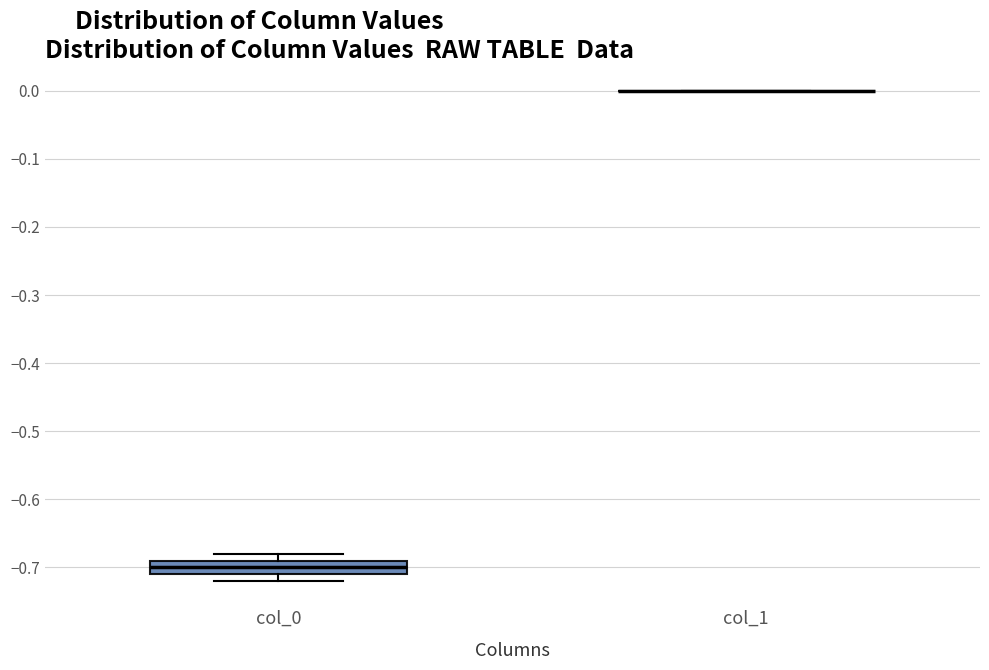

Where is the lower edge of the box for col_0 on the y-axis? The values are not printed on the chart, so give them approximately, as read against the axis.

-0.71